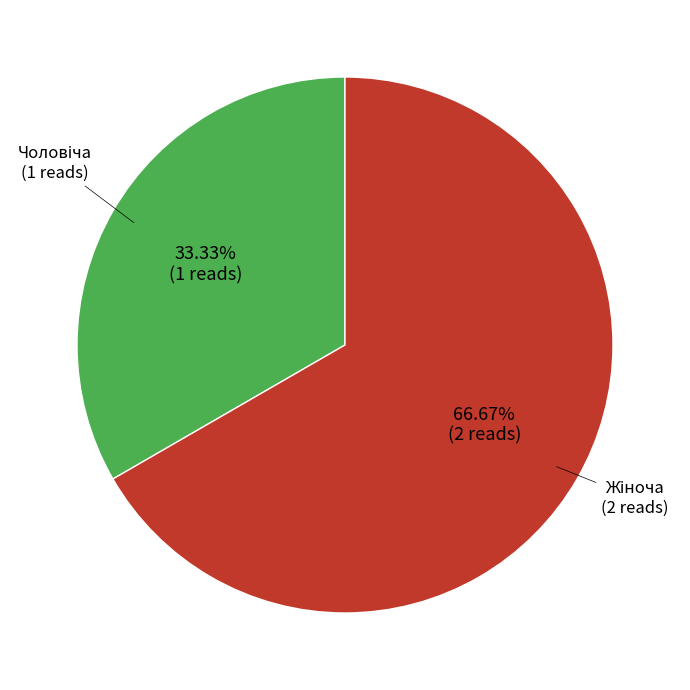

Is there any slice that represents more than half of the pie?

Yes